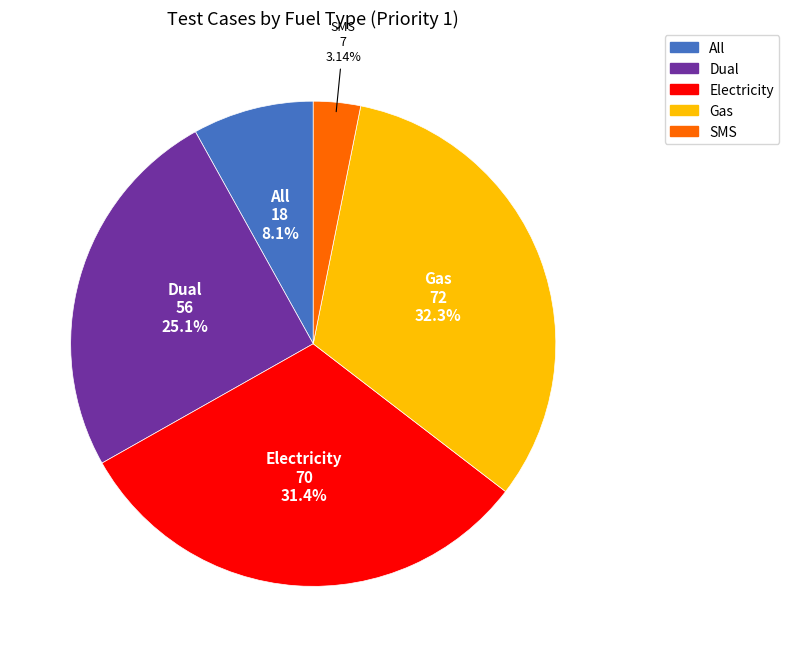

What is the smallest slice in the pie chart?

SMS